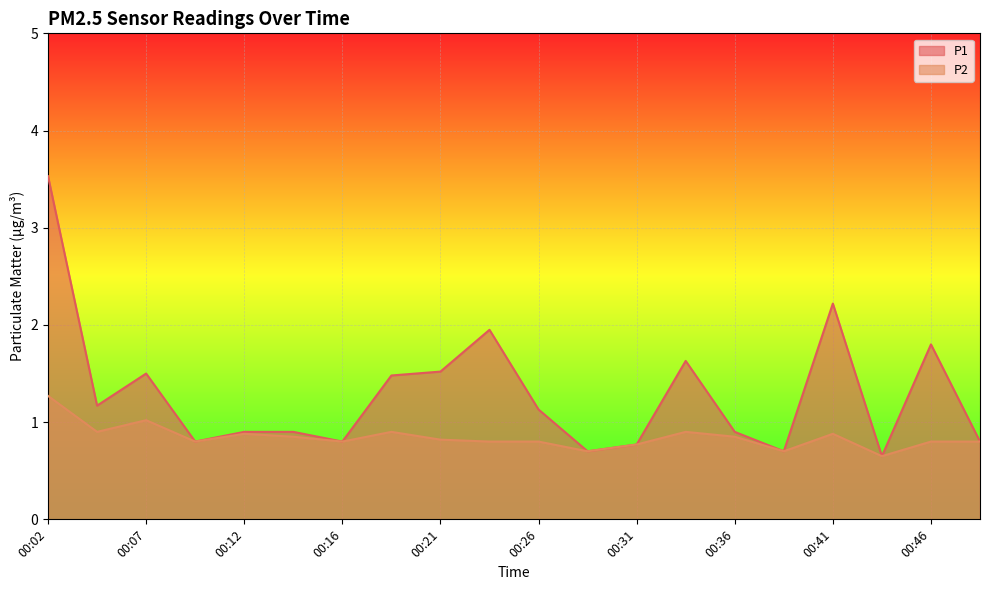

Where is P1 nearest to the value 2?

00:24